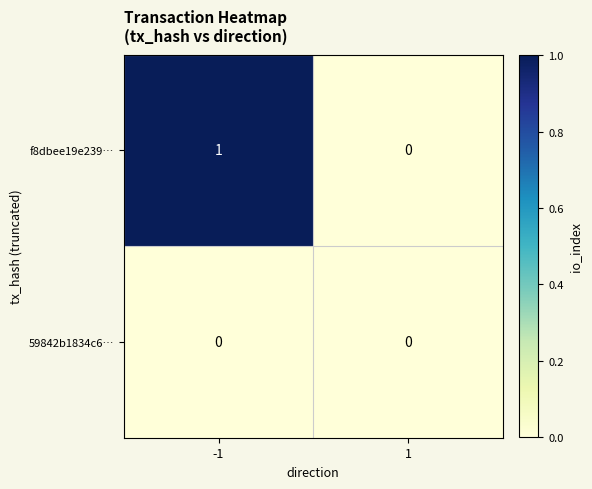

Which series changed the most between -1 and 1?

f8dbee19e239…